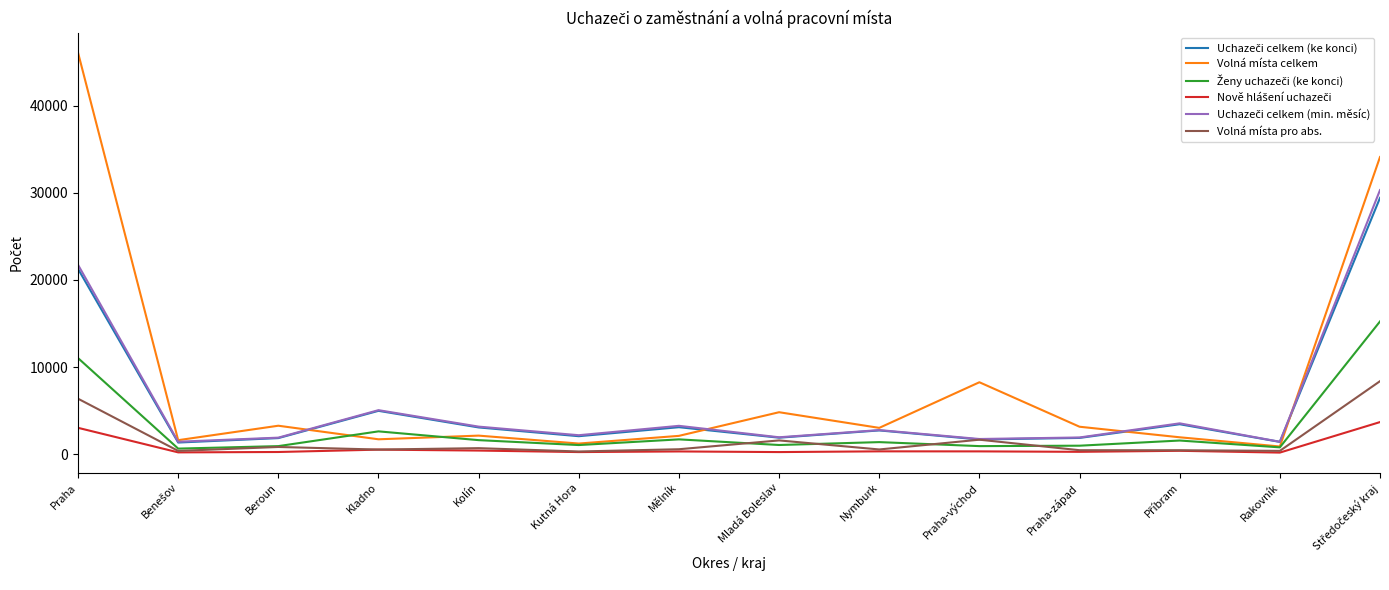

What is the greatest value displayed?

46078